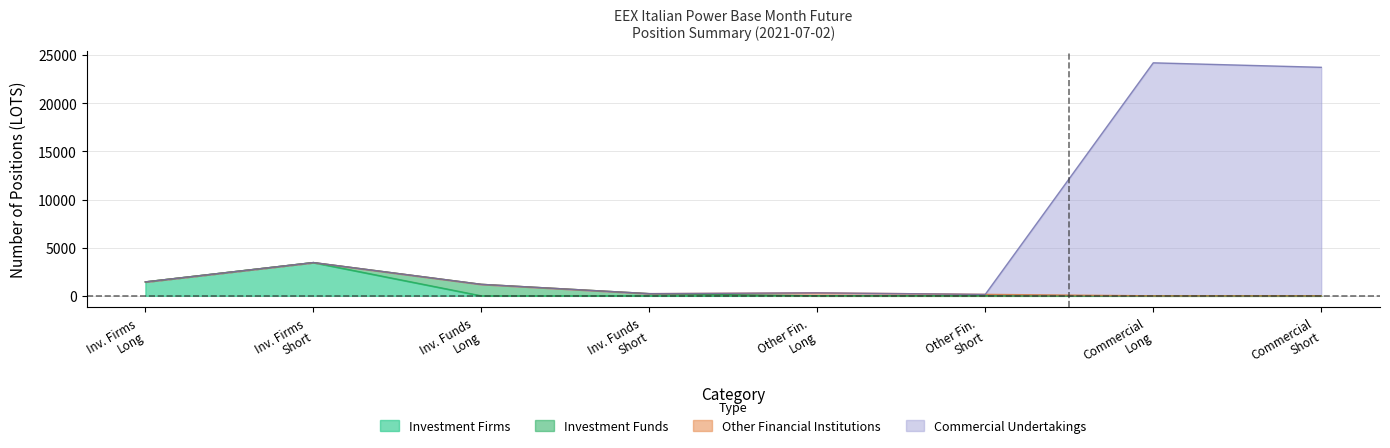

True or false: Other Financial (Long) and Commercial Undertakings (Long) cross at least once.

False